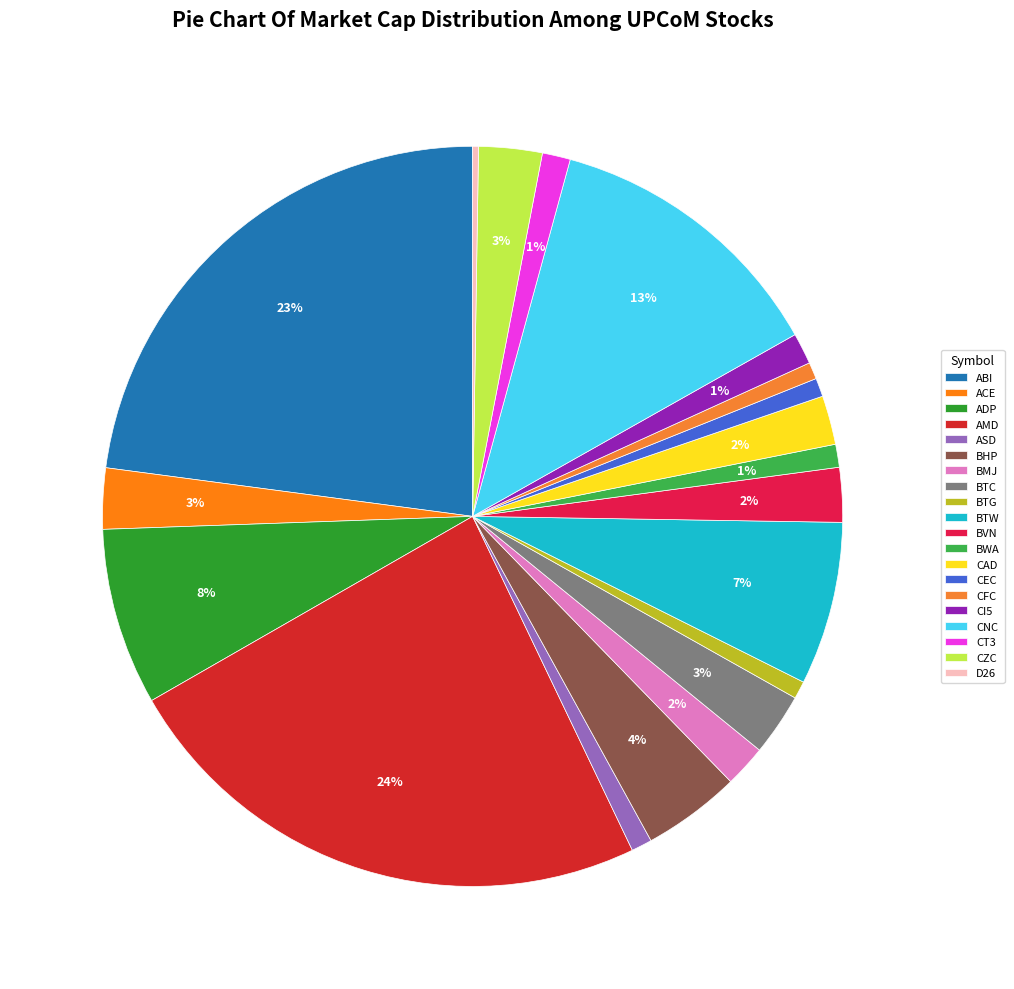

What portion of the pie excludes CI5?

98.6%